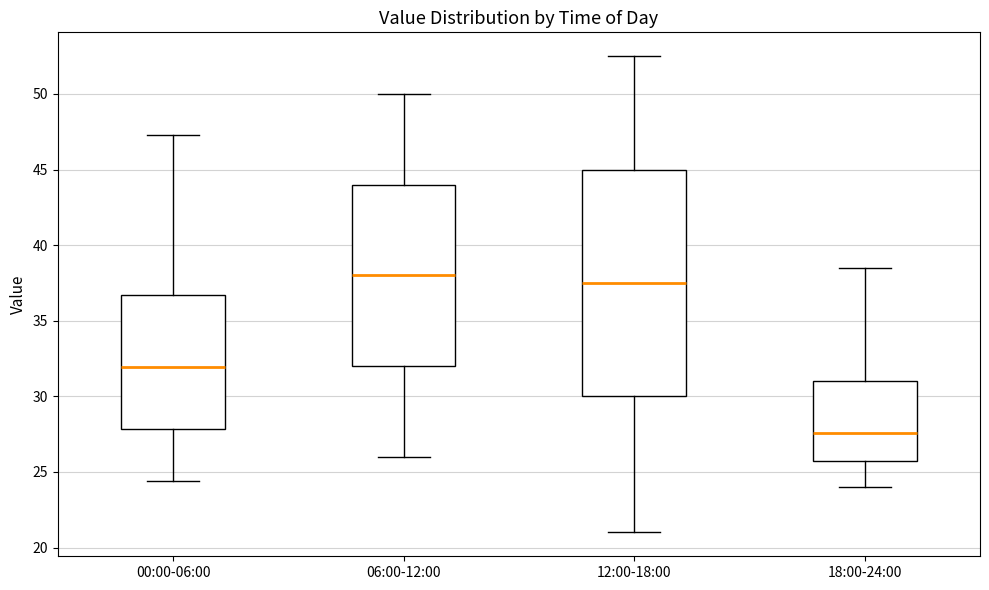

Where does the lower whisker of the box for 06:00-12:00 end on the y-axis? The values are not printed on the chart, so give them approximately, as read against the axis.

26.0